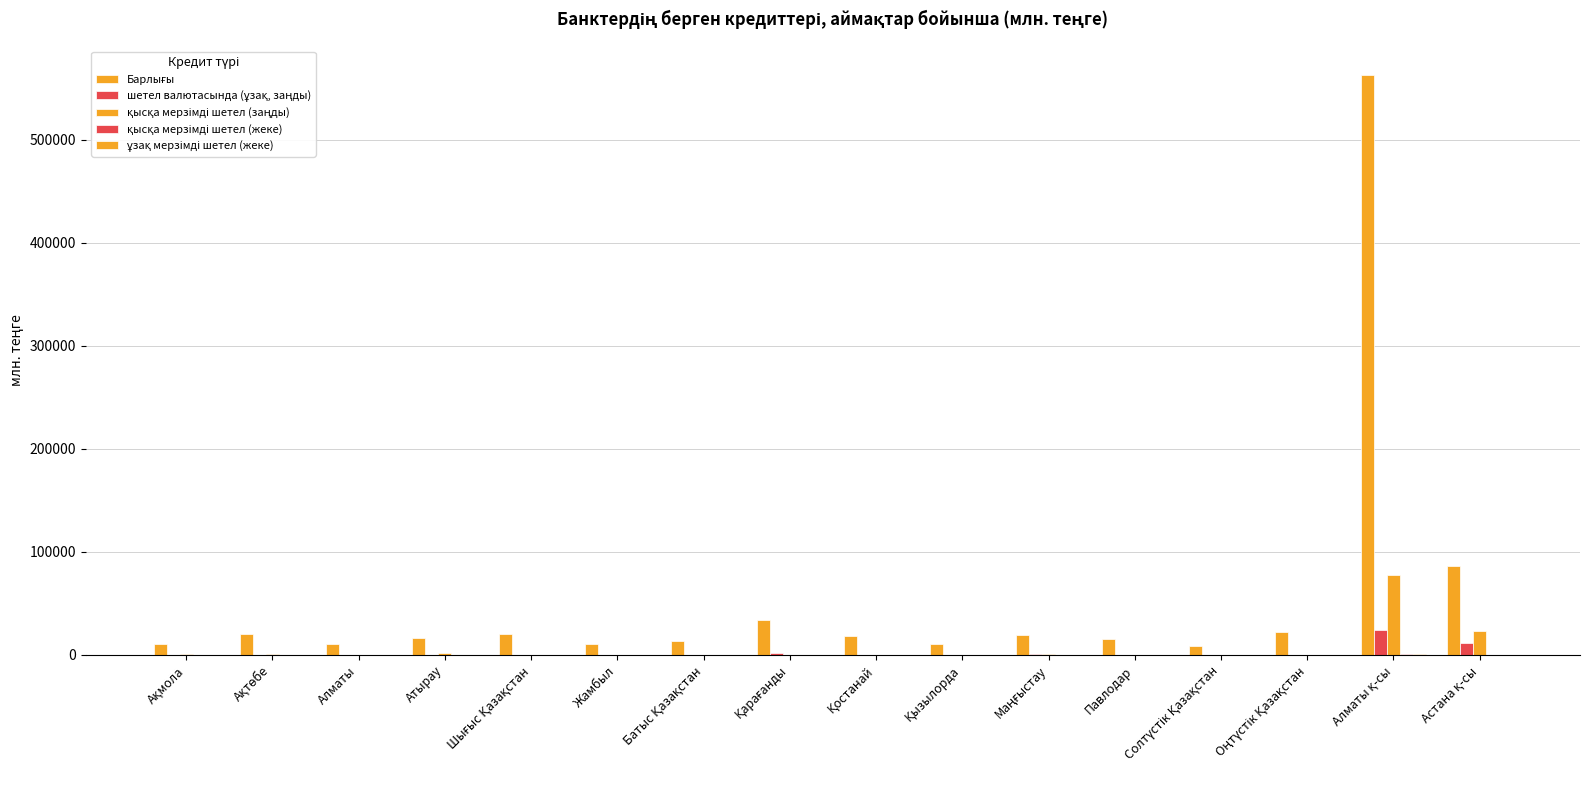

Which category has the highest value in the ұзақ мерзімді шетел (жеке) series?

Алматы қ-сы